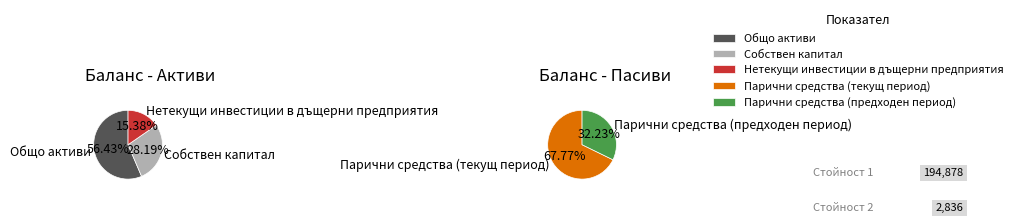

What is the change in value from Нетекущи инвестиции в дъщерни предприятия to Парични средства (текущ период)?

-28050